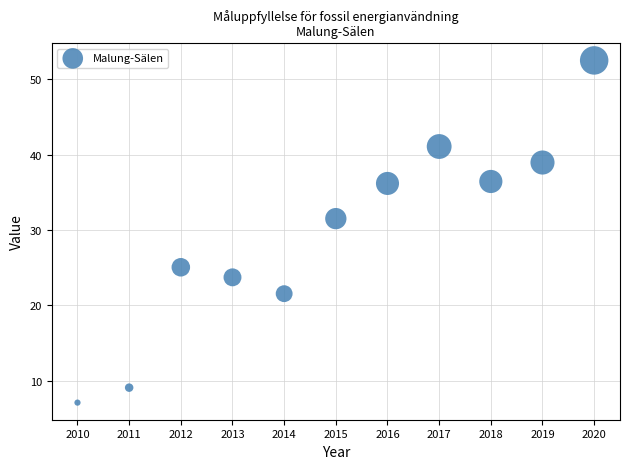

What is the range of Y values (max minus min)?

45.4